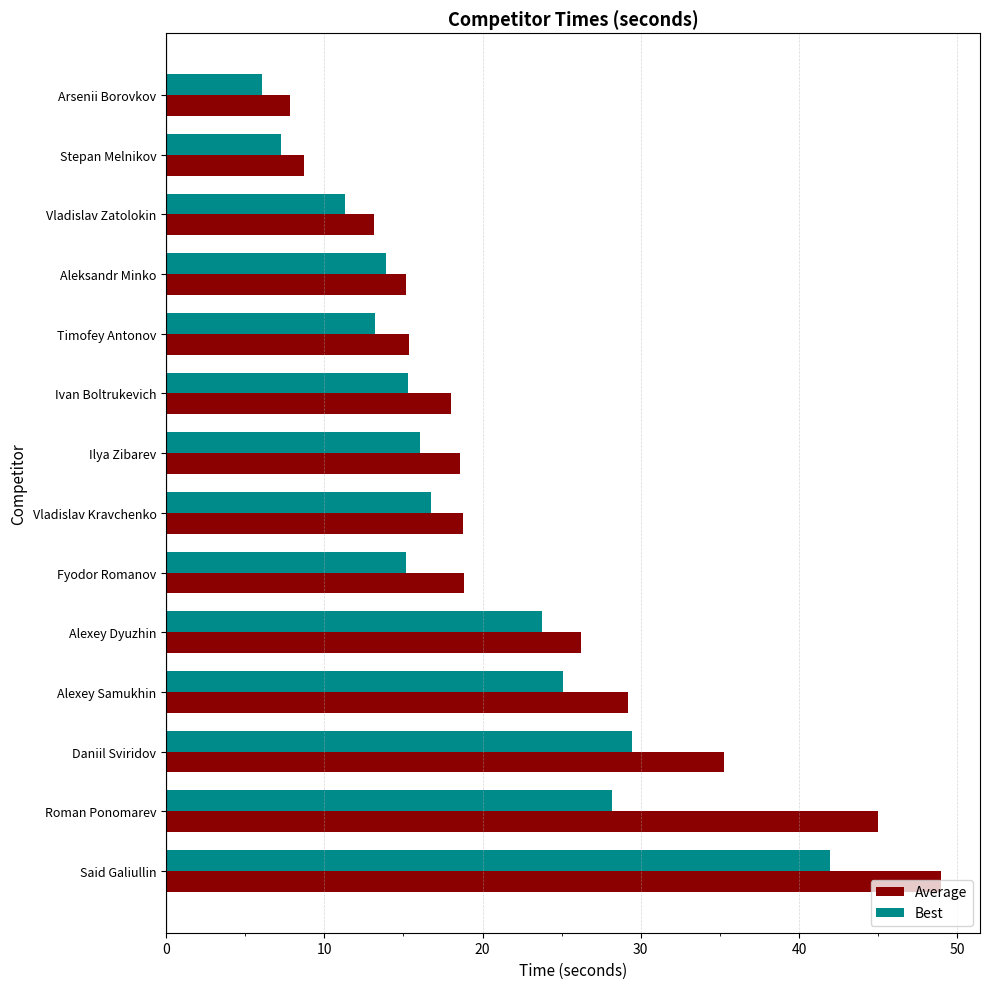

Rank the series at Ivan Boltrukevich from lowest to highest value.

Best, Average